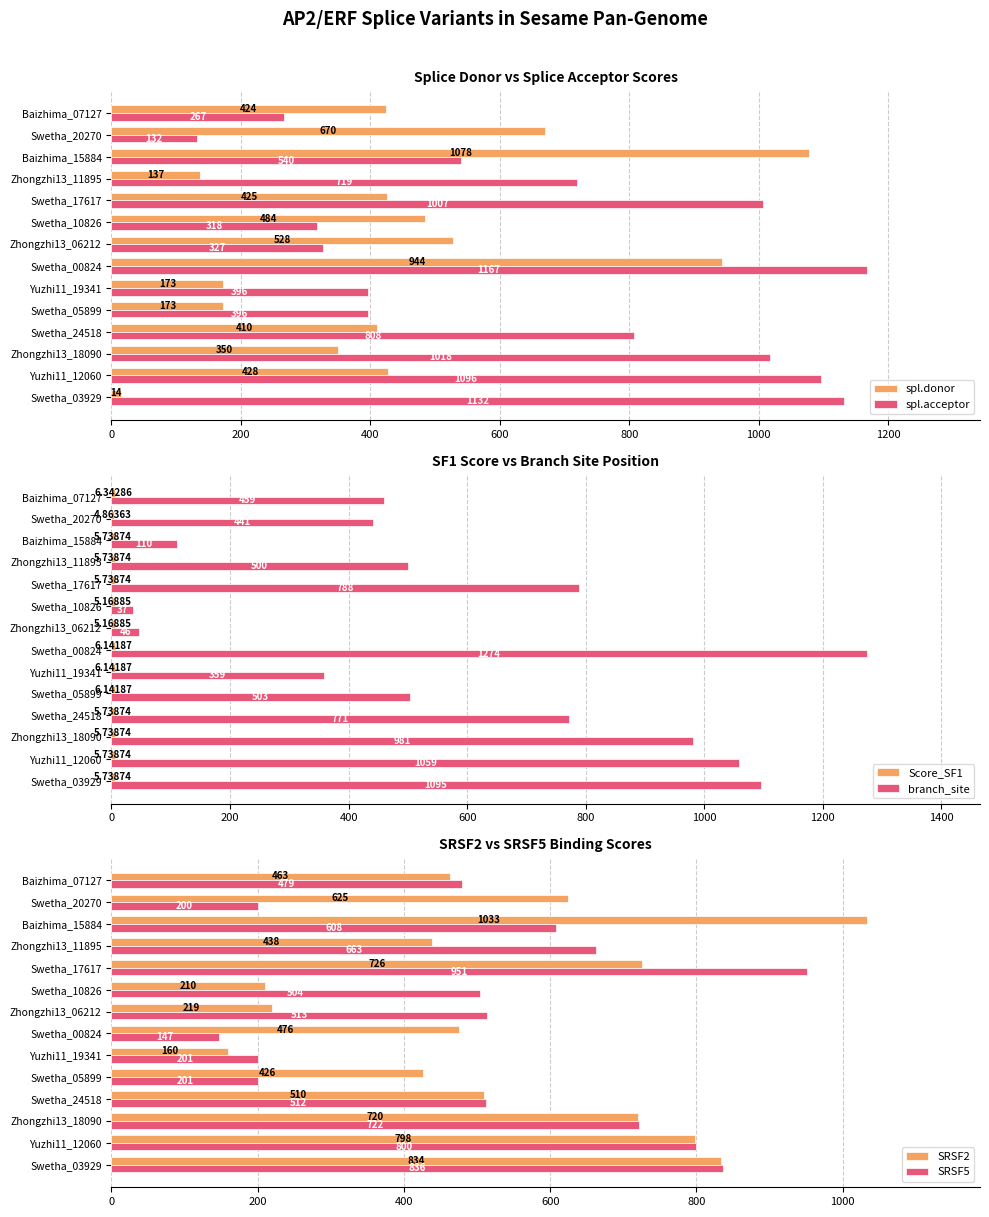

List the series in order of their peak value, highest first.

branch_site, spl.acceptor, spl.donor, SRSF2, SRSF5, Score_SF1